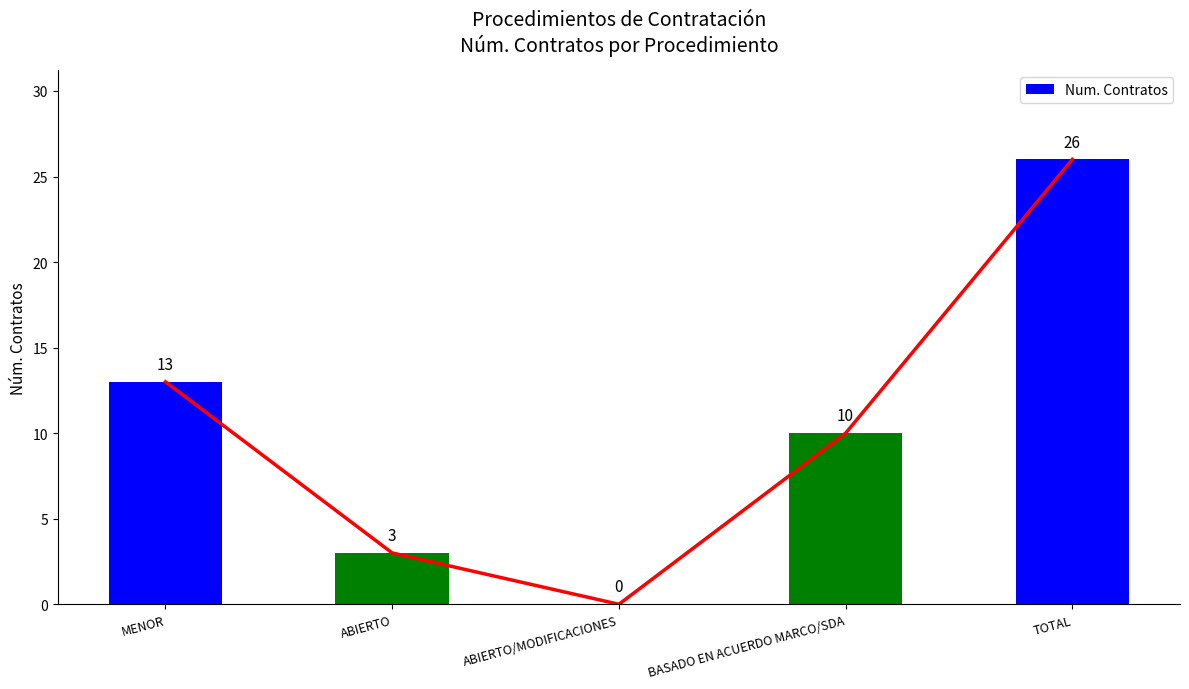

Does the chart contain stacked bars?

No